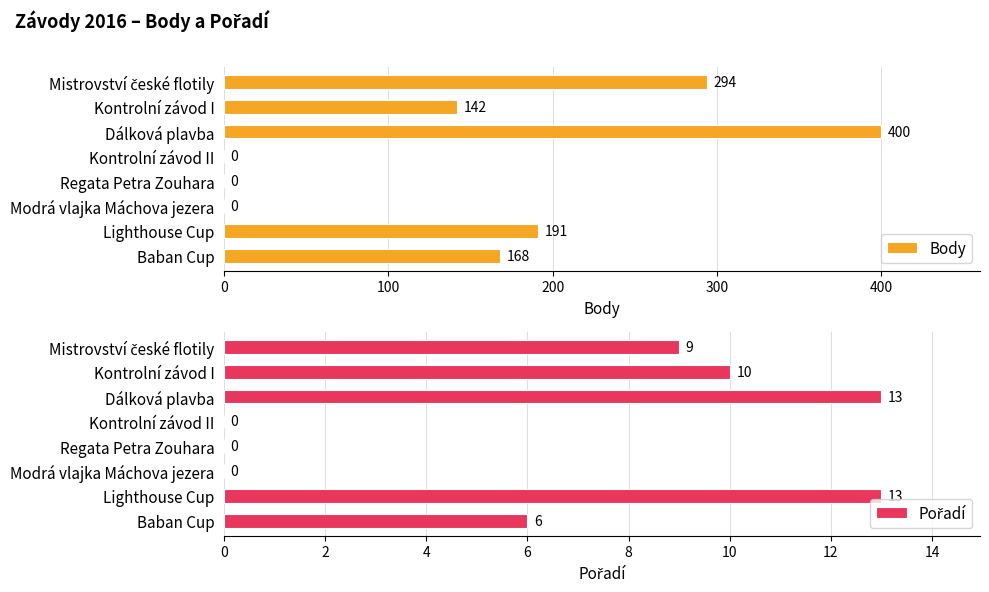

Reading right to left, transcribe all the data shown in this chart.

Body: 168	191	0	0	0	400	142	294
Pořadí: 6	13	0	0	0	13	10	9